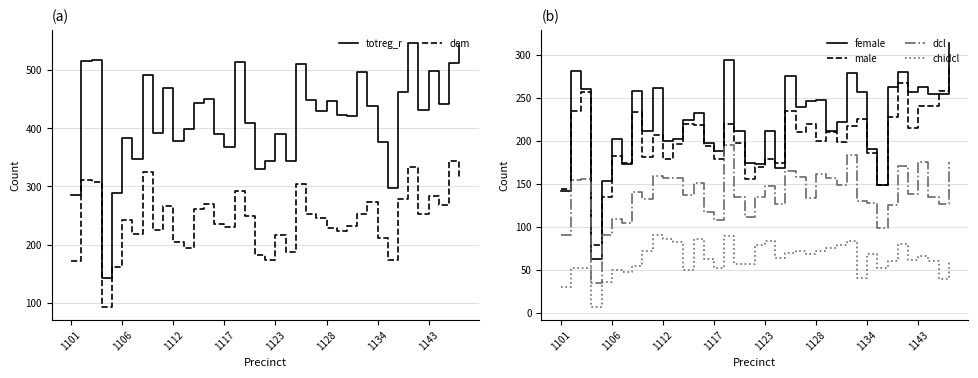

True or false: male and dcl intersect in this chart.

False